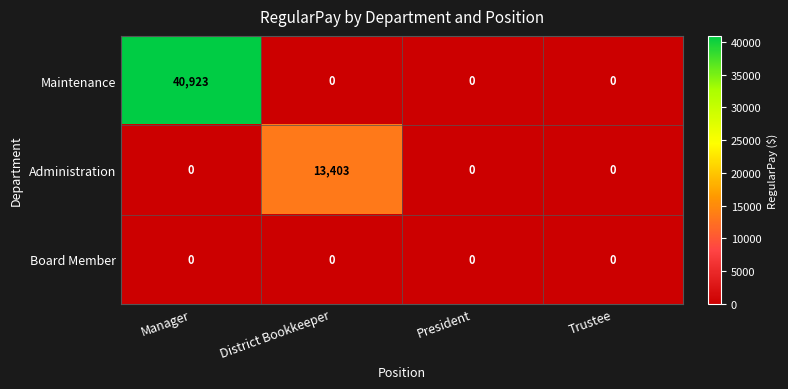

Reading left to right, list all the values displayed in this chart.

Maintenance: Manager=40923	District Bookkeeper=0	President=0	Trustee=0
Administration: Manager=0	District Bookkeeper=13403	President=0	Trustee=0
Board Member: Manager=0	District Bookkeeper=0	President=0	Trustee=0